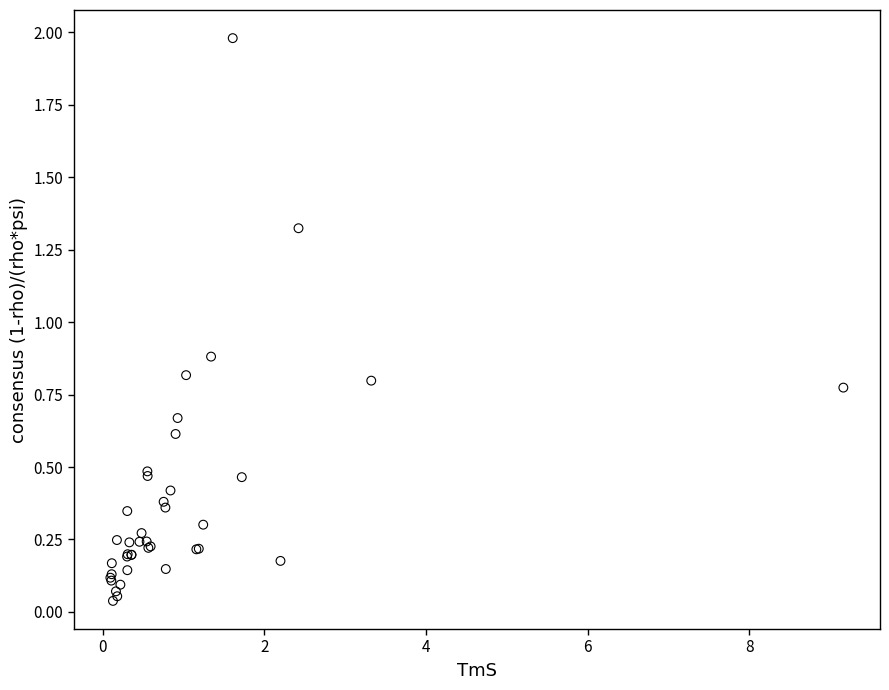

What Y value in the scatter plot is closest to 1?

0.9